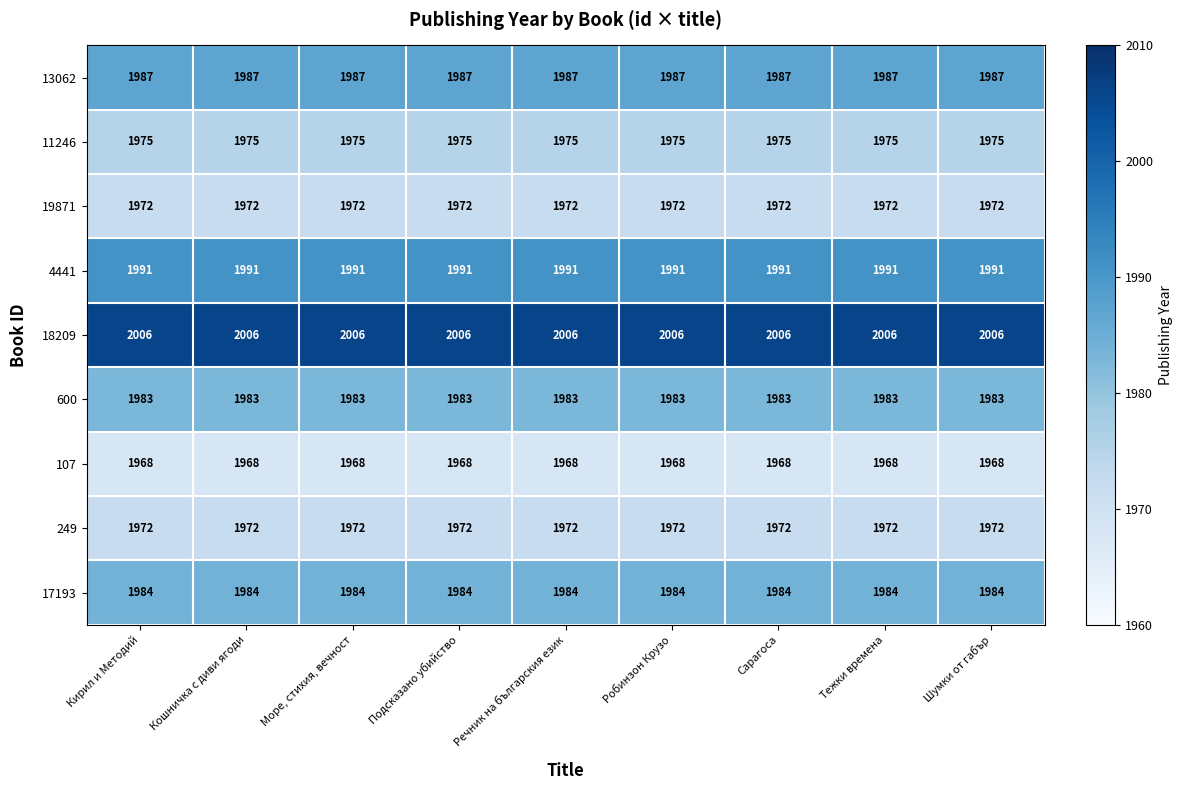

What is the difference between the highest and lowest values at Кирил и Методий?

38